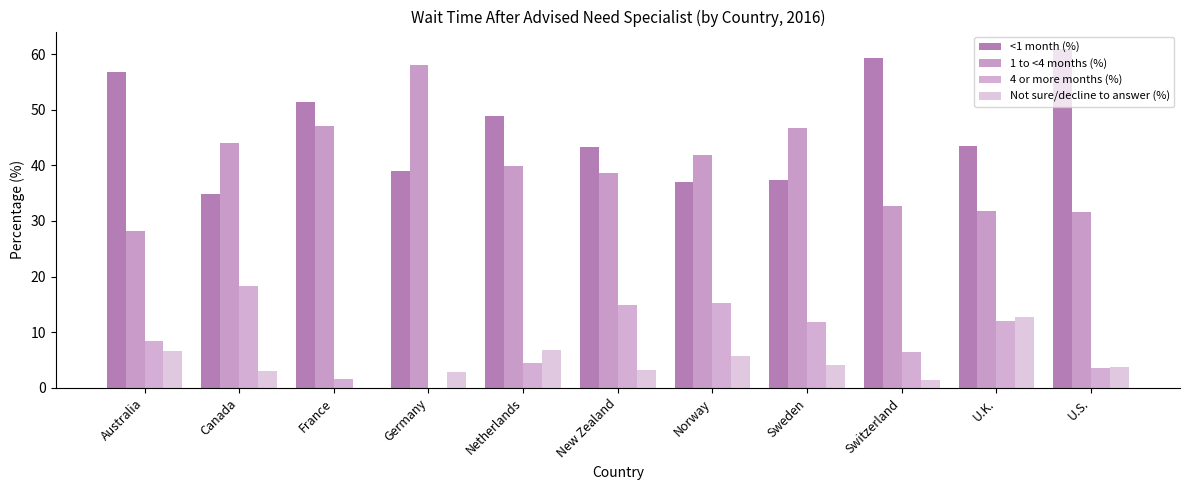

Are the bars horizontal?

No